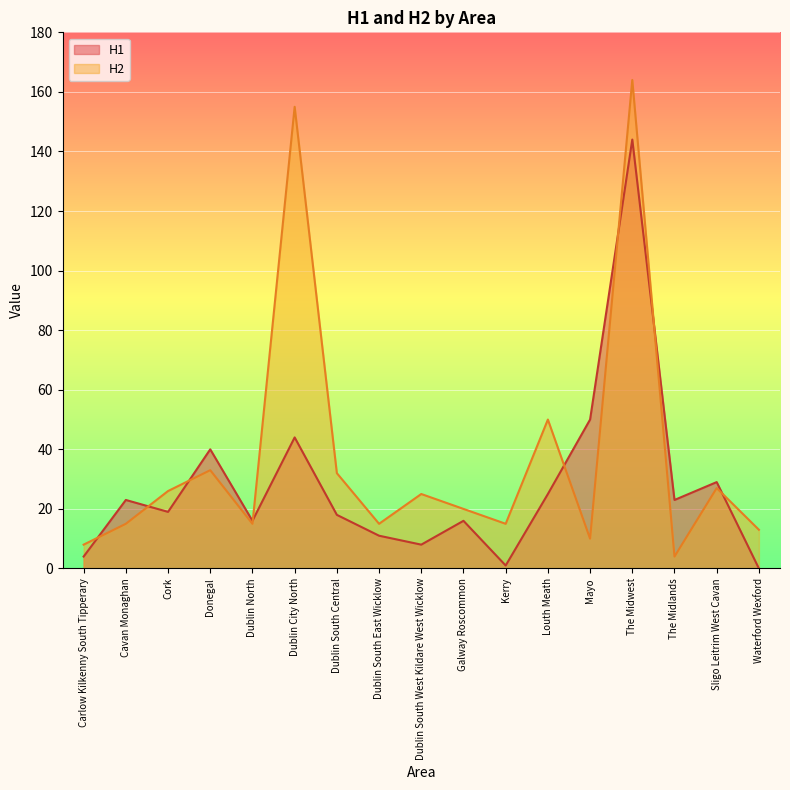

The H2 series shows 155 at Dublin City North. True or false?

True